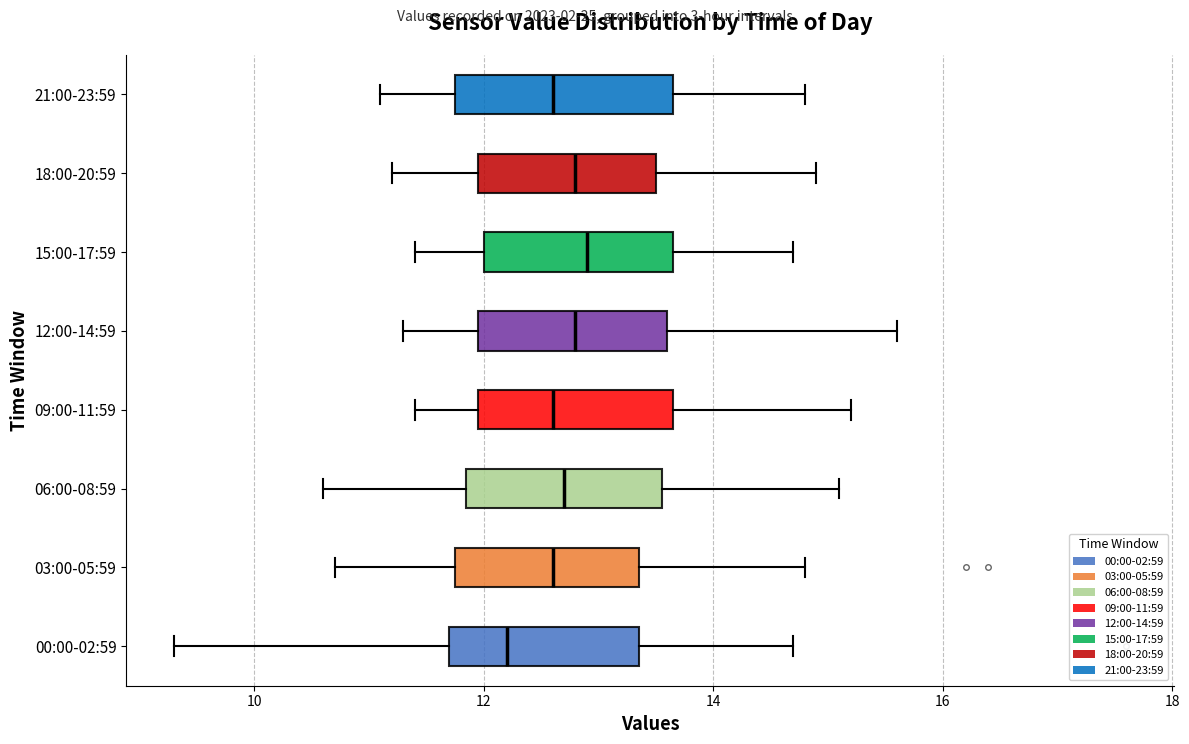

Reading bottom to top, read every box against the x-axis: the position of its median line, the range the box covers, and the ends of its whiskers. The values are not printed on the chart, so give them approximately, as read against the axis.

00:00-02:59: median 12.2, box 11.8 to 13.4, whiskers 9.4 to 14.8
03:00-05:59: median 12.6, box 11.8 to 13.4, whiskers 10.8 to 14.8
06:00-08:59: median 12.8, box 11.8 to 13.6, whiskers 10.6 to 15.2
09:00-11:59: median 12.6, box 12.0 to 13.6, whiskers 11.4 to 15.2
12:00-14:59: median 12.8, box 12.0 to 13.6, whiskers 11.4 to 15.6
15:00-17:59: median 13.0, box 12.0 to 13.6, whiskers 11.4 to 14.8
18:00-20:59: median 12.8, box 12.0 to 13.6, whiskers 11.2 to 15.0
21:00-23:59: median 12.6, box 11.8 to 13.6, whiskers 11.2 to 14.8